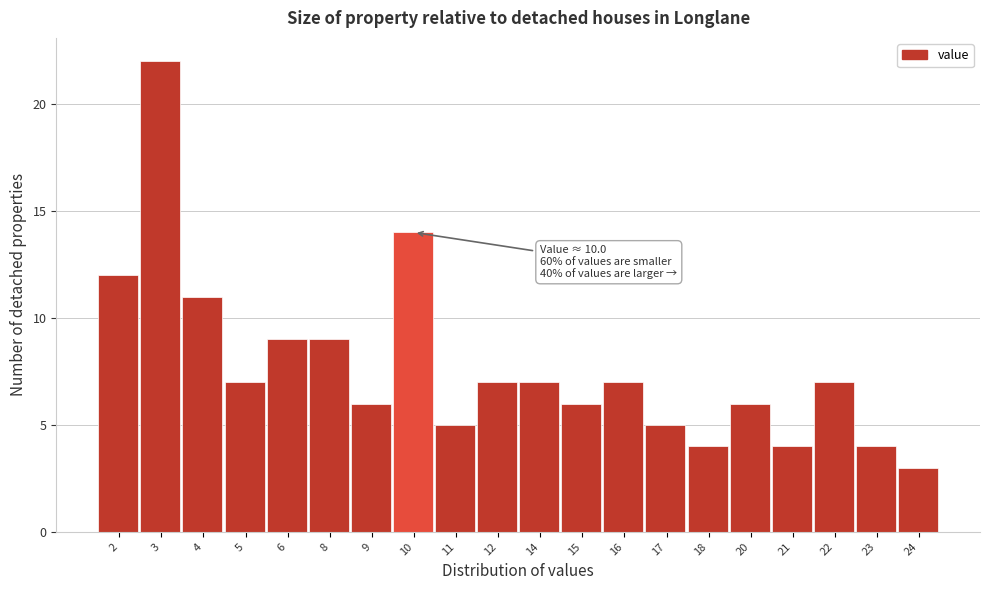

Reading left to right, transcribe all the data shown in this chart.

2=12	3=22	4=11	5=7	6=9	8=9	9=6	10=14	11=5	12=7	14=7	15=6	16=7	17=5	18=4	20=6	21=4	22=7	23=4	24=3